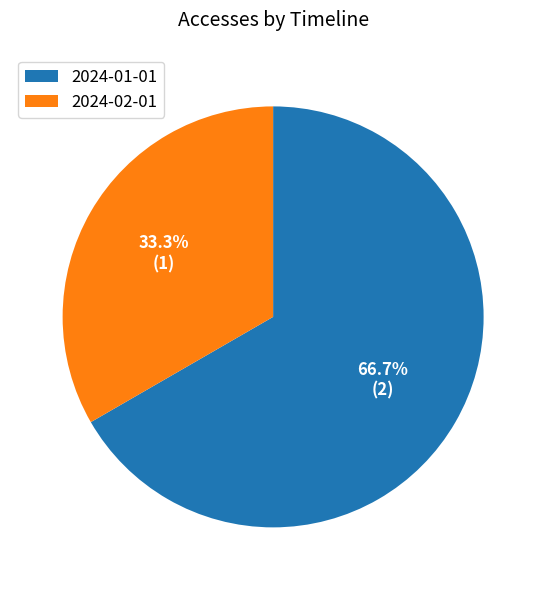

Which slice is the smallest?

2024-02-01